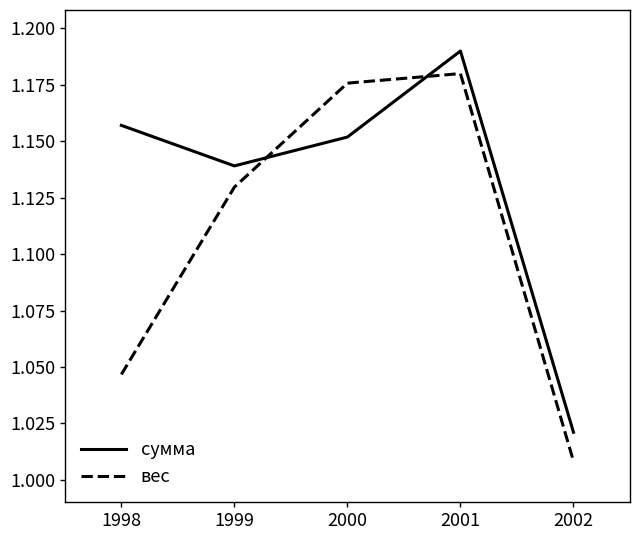

The сумма series shows 0.6 at 2002. True or false?

False